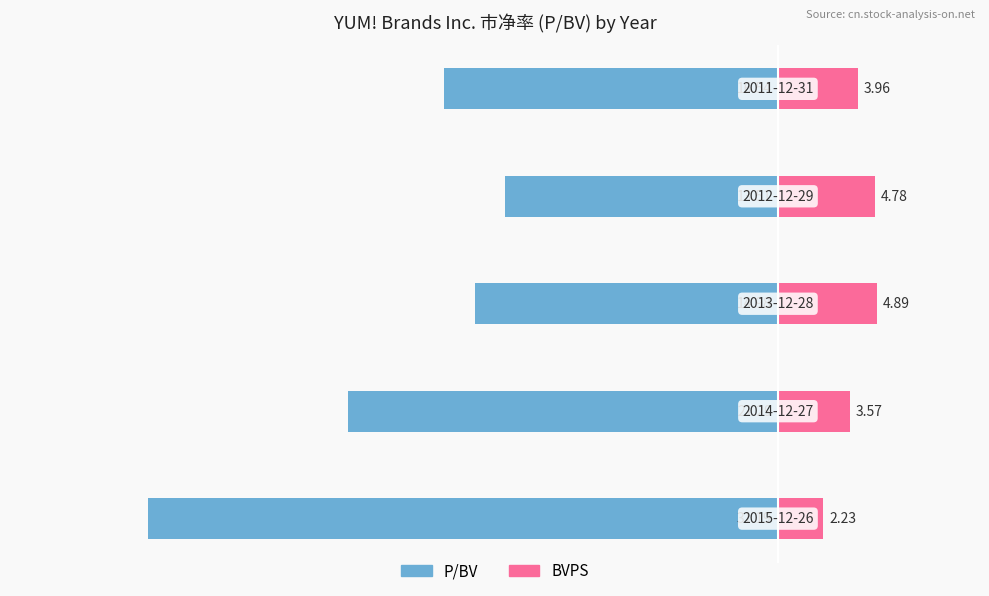

At −10, list the series in order from smallest to largest.

P/BV, BVPS